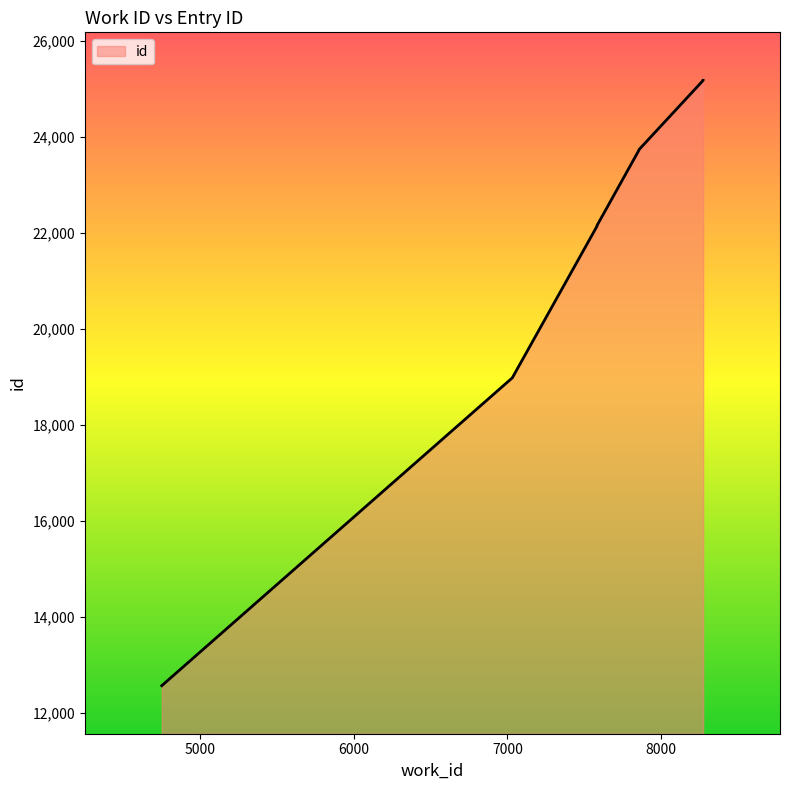

At which label is the value closest to 18878?

7033